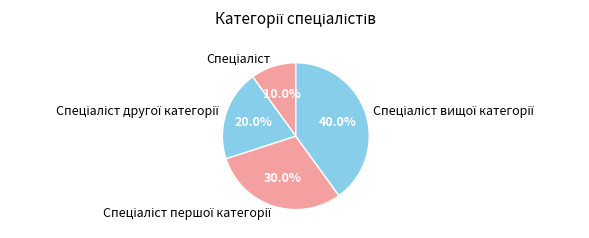

Is there a majority slice in this chart?

No